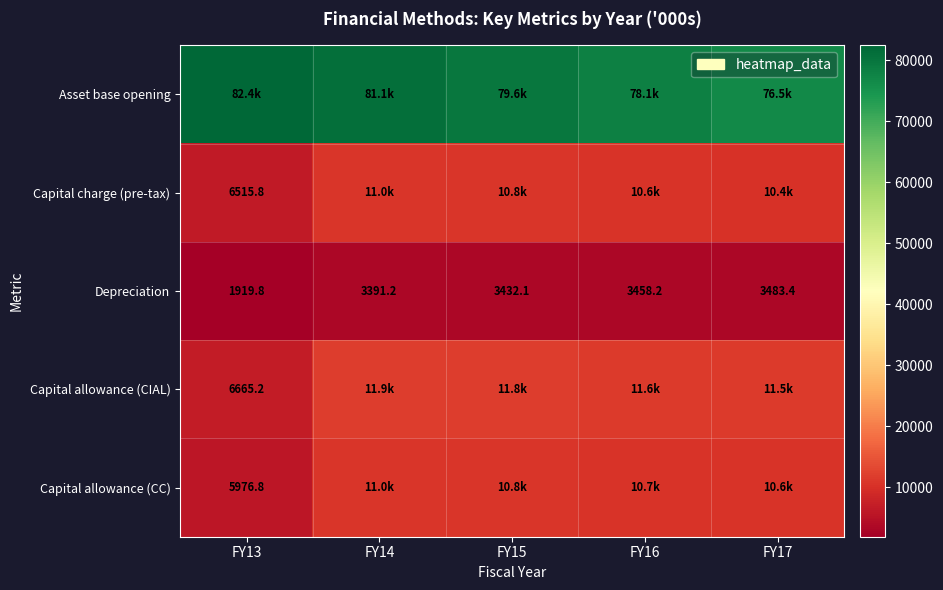

How many series are shown in this chart?

5